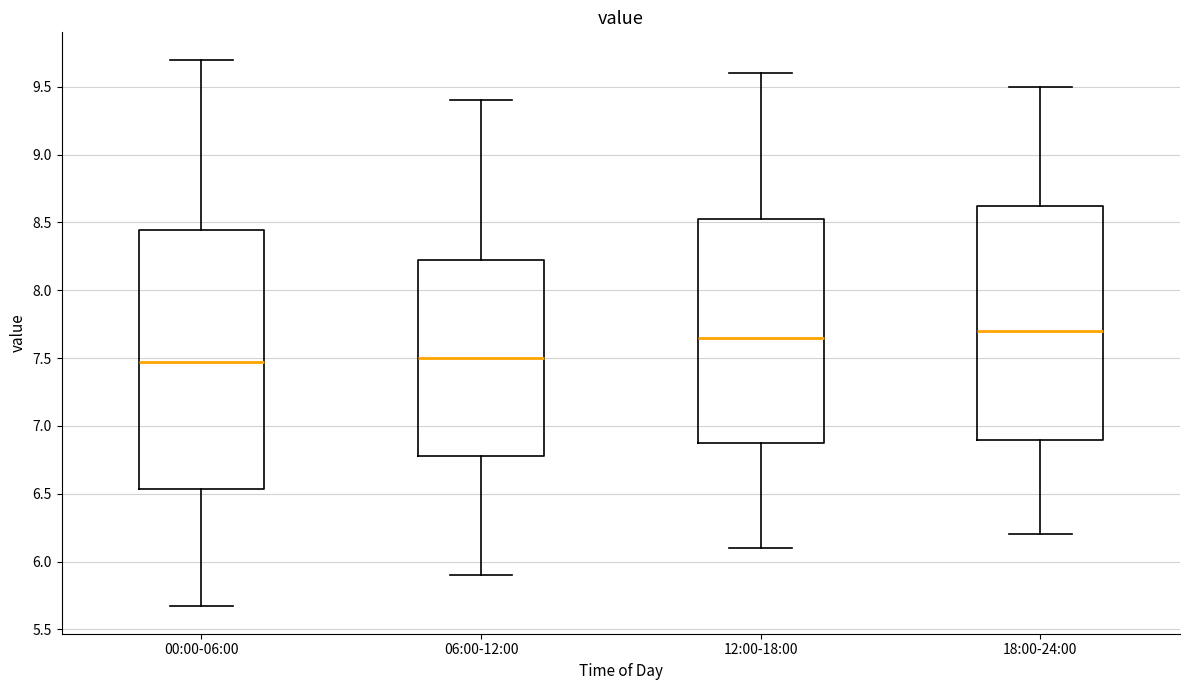

Reading left to right, read every box against the y-axis: the position of its median line, the range the box covers, and the ends of its whiskers. The values are not printed on the chart, so give them approximately, as read against the axis.

00:00-06:00: median 7.45, box 6.55 to 8.45, whiskers 5.65 to 9.70
06:00-12:00: median 7.50, box 6.80 to 8.25, whiskers 5.90 to 9.40
12:00-18:00: median 7.65, box 6.90 to 8.55, whiskers 6.10 to 9.60
18:00-24:00: median 7.70, box 6.90 to 8.65, whiskers 6.20 to 9.50